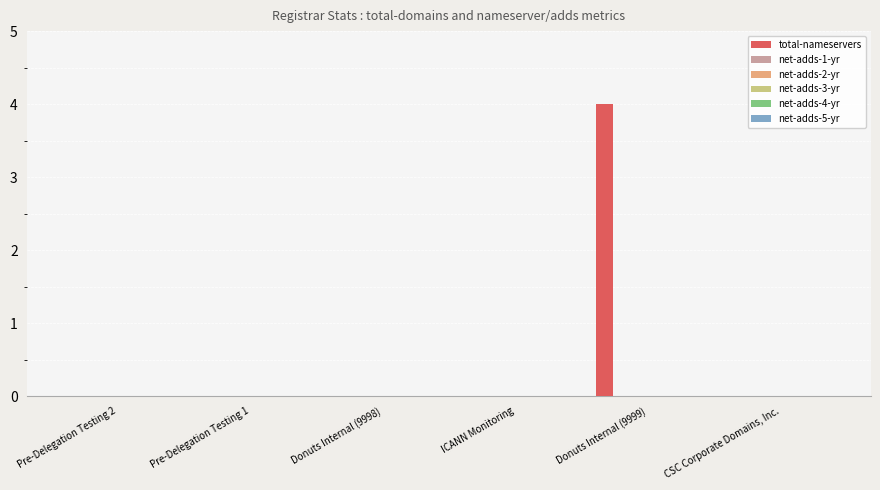

Are the bars grouped side by side (vs. stacked)?

No